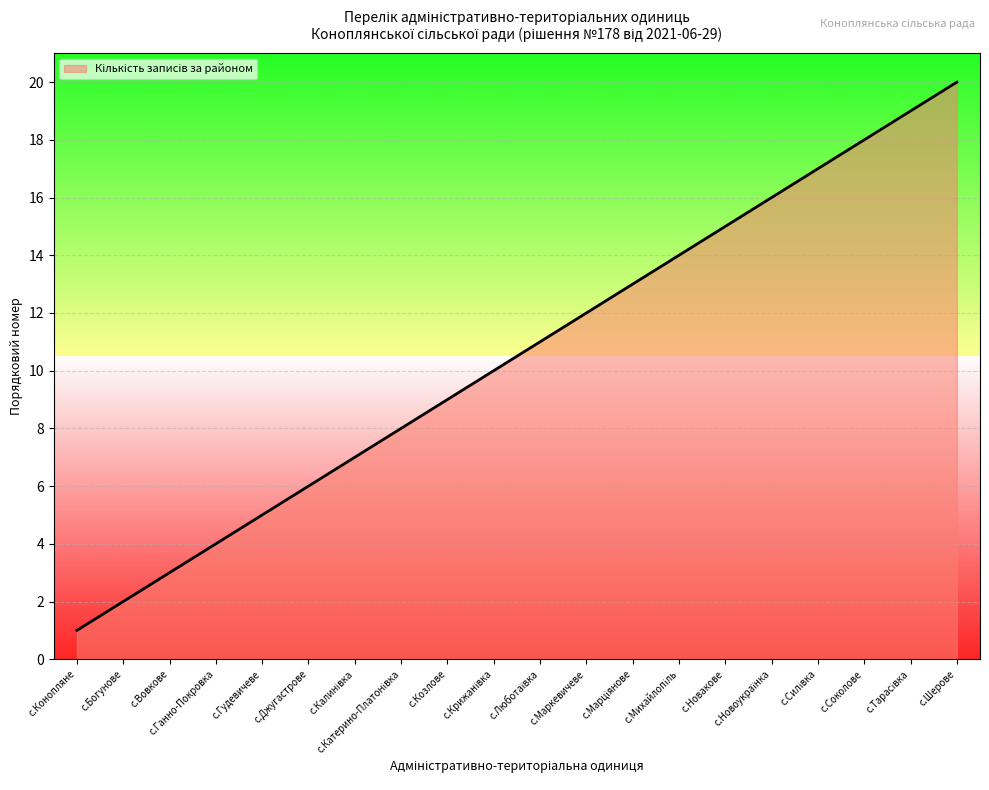

Approximately how many times larger is the value at с.Маркевичеве compared to с.Вовкове?

4.0